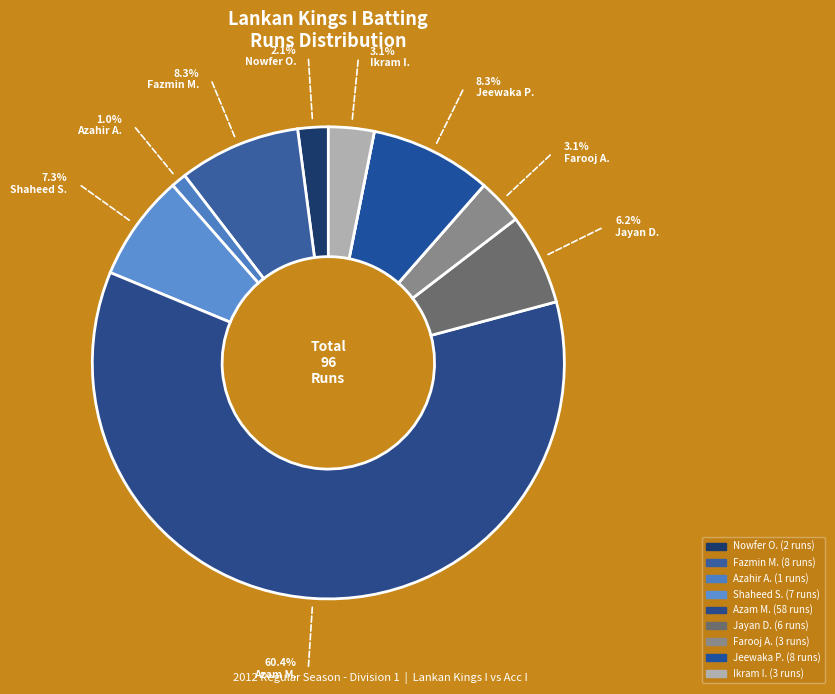

Count the number of slices in the pie.

11